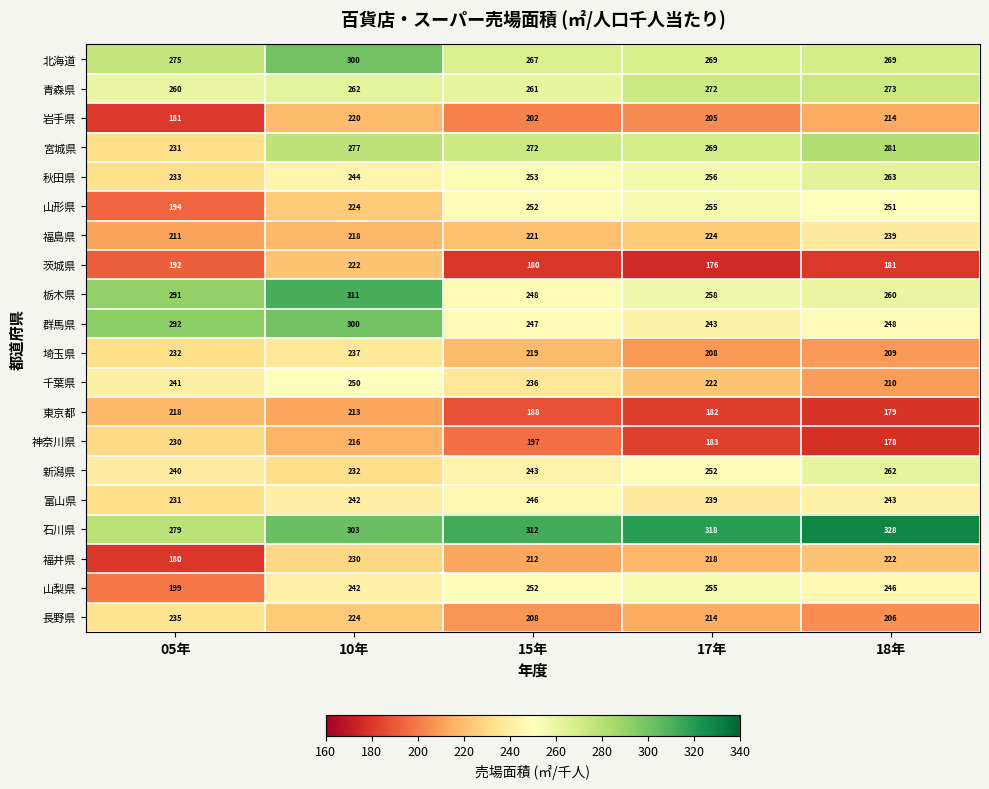

Where is 青森県 nearest to the value 266?

10年